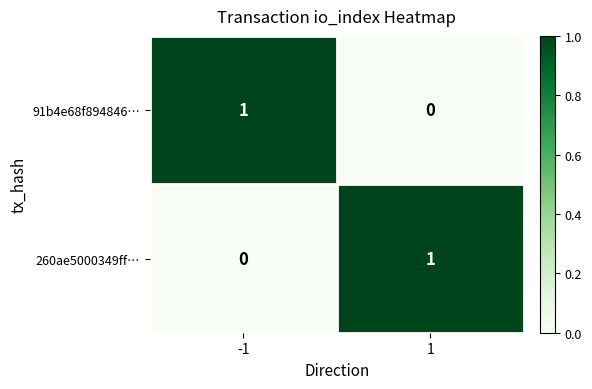

List the labels in order of 260ae5000349ff… value, smallest first.

-1, 1